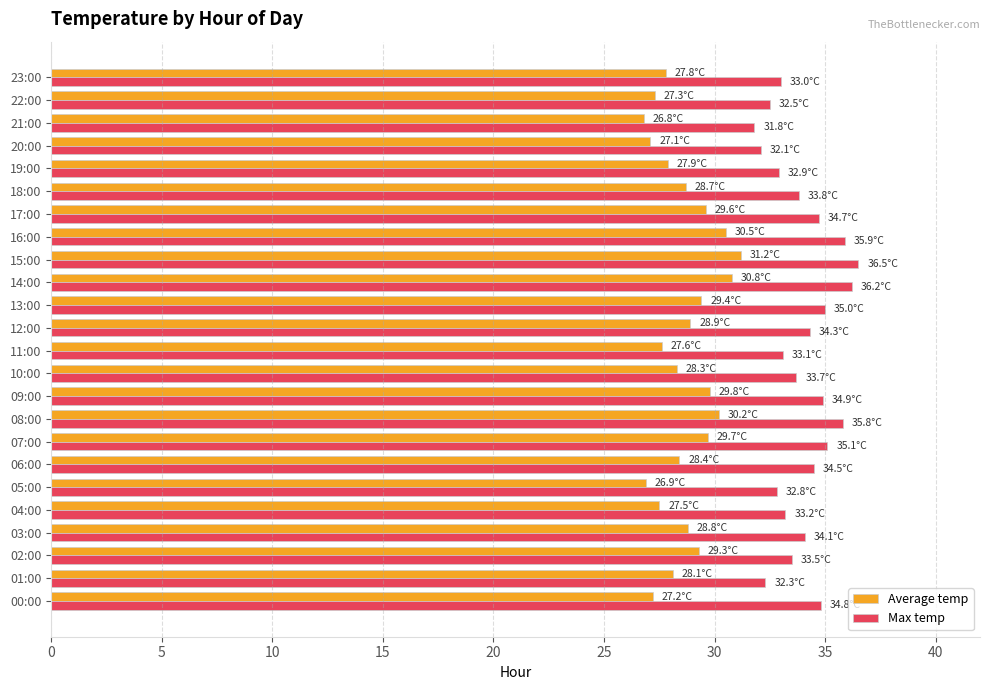

At how many categories does at least one series exceed 28?

24